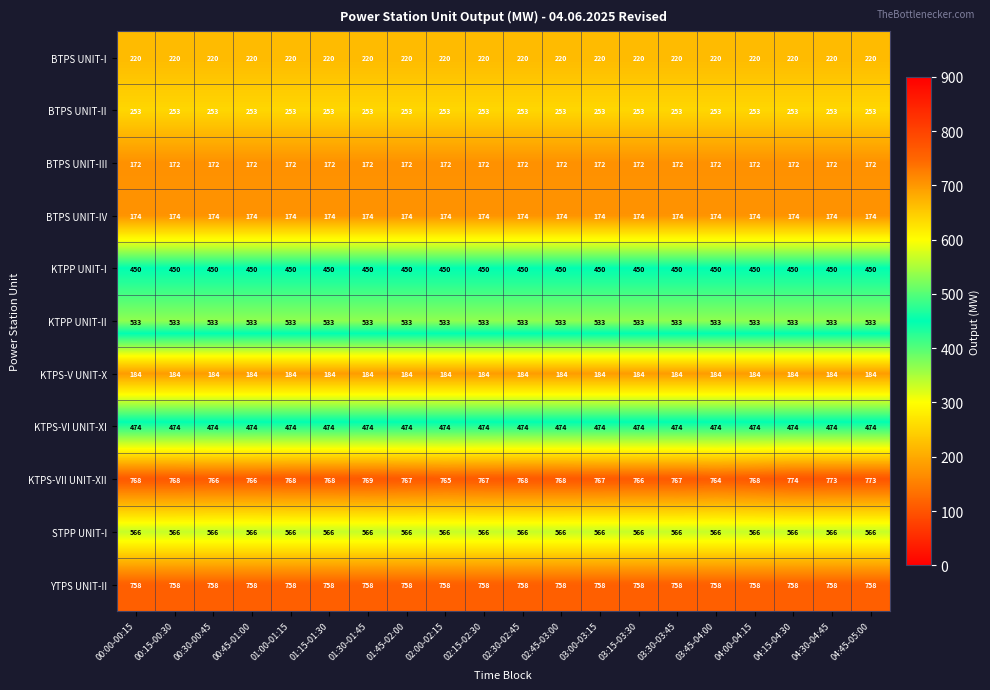

Is it true that KTPP UNIT-II equals 753 at 02:45-03:00?

False